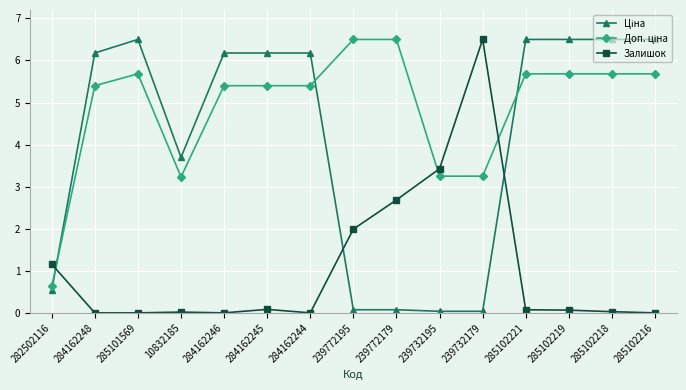

At how many categories does at least one series exceed 6?

12